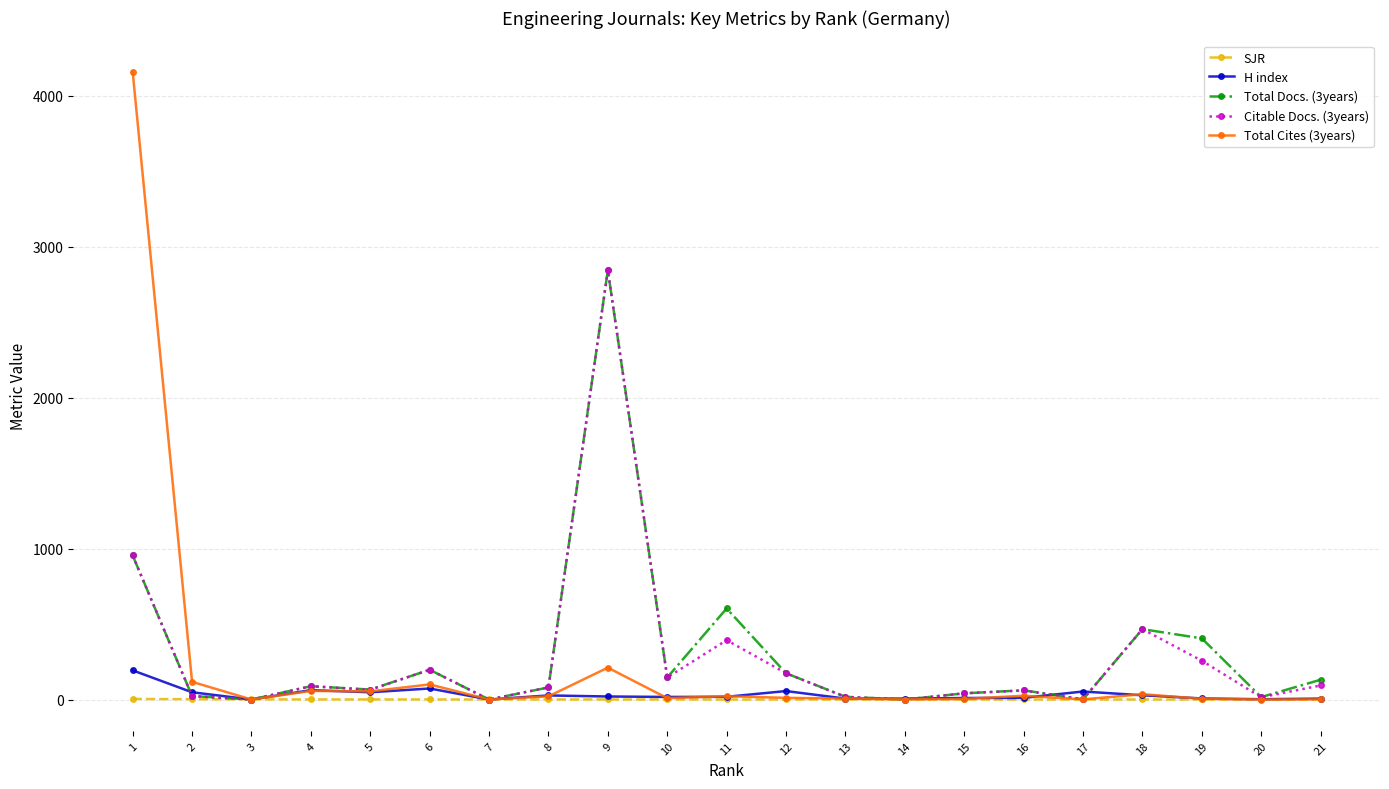

Is the value of SJR at 6 greater than the value of Total Cites (3years) at 1?

No